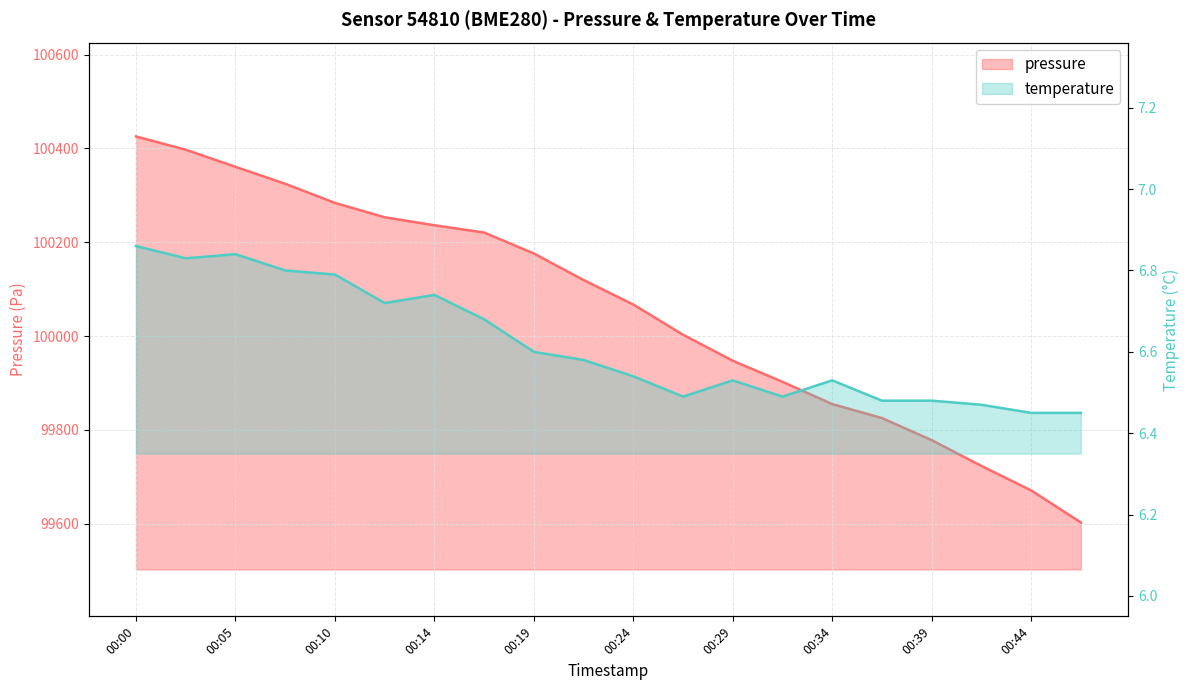

Which series changed the most between 00:27 and 00:34?

pressure